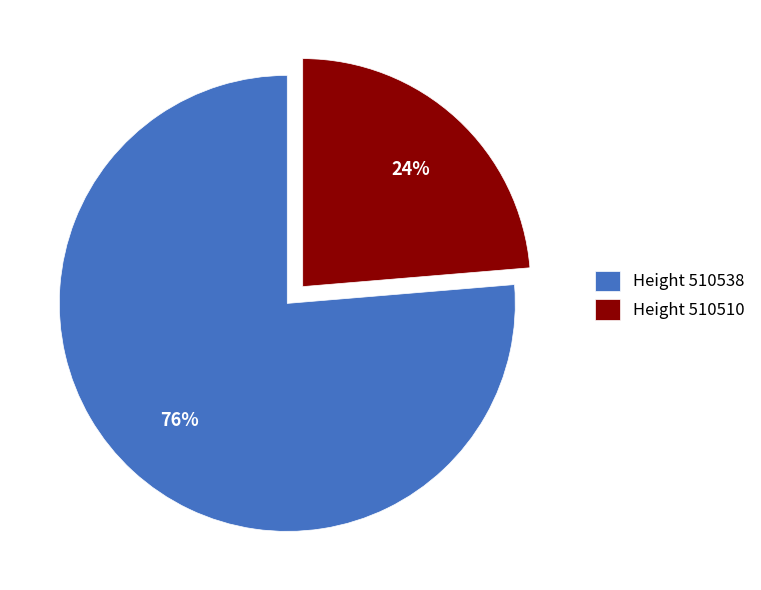

Do Height 510538 and Height 510510 together represent more than half of the pie?

Yes